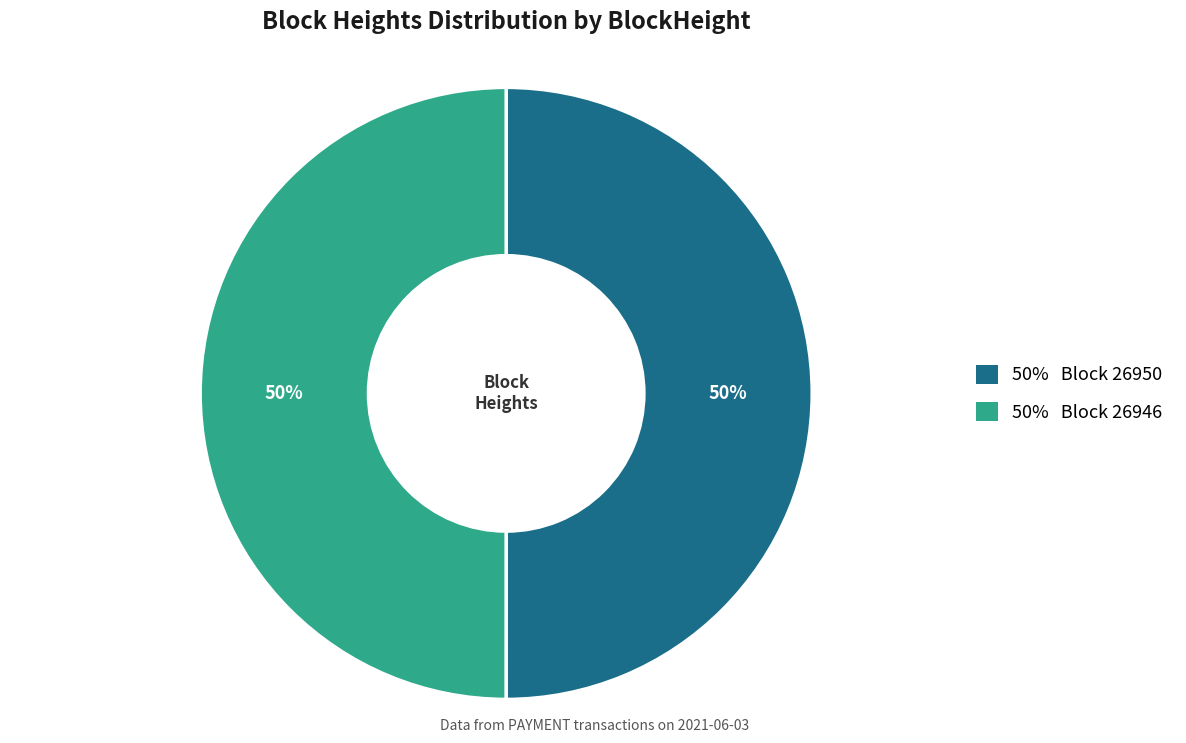

To the nearest percent, what is the average slice percentage?

50%